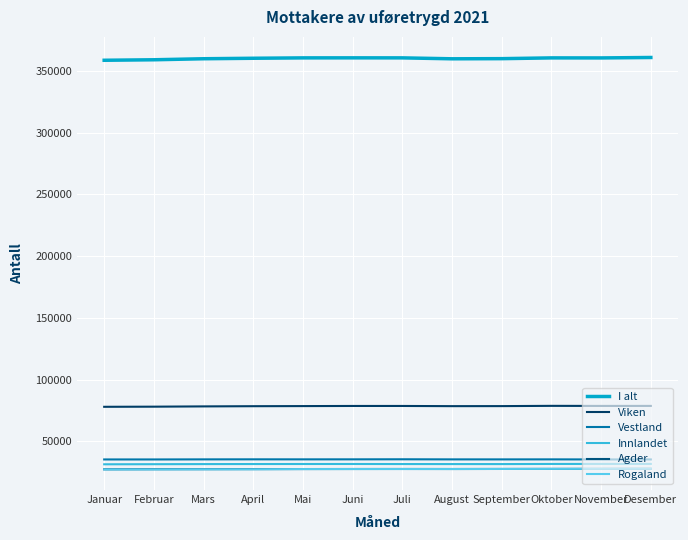

The Agder series shows 39076 at Februar. True or false?

False